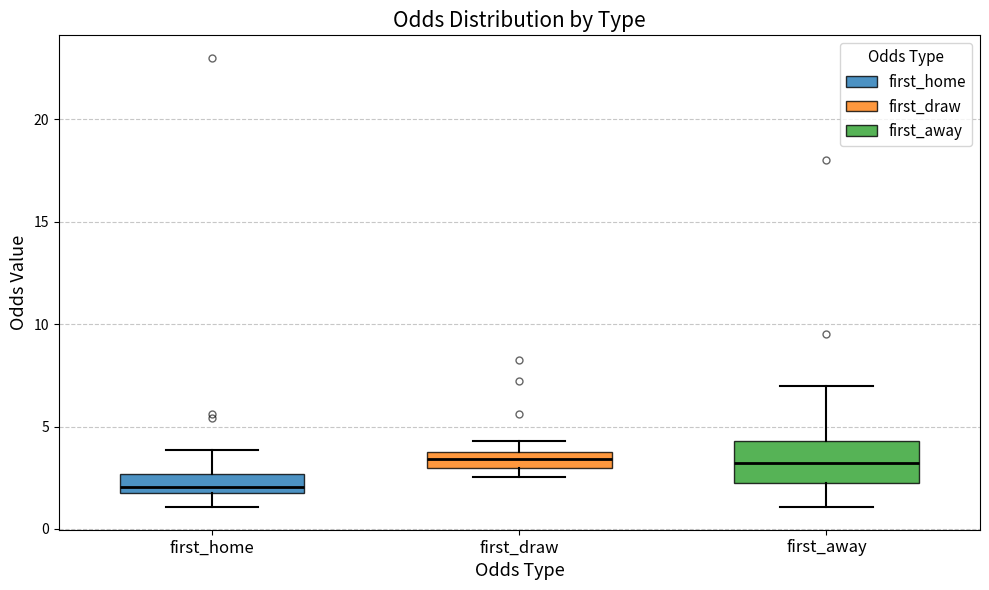

Reading left to right, read every box against the y-axis: the position of its median line, the range the box covers, and the ends of its whiskers. The values are not printed on the chart, so give them approximately, as read against the axis.

first_home: median 2.0, box 1.5 to 2.5, whiskers 1.0 to 4.0
first_draw: median 3.5 (inside the box), box 3.0 to 3.5, whiskers 2.5 to 4.5
first_away: median 3.0, box 2.0 to 4.5, whiskers 1.0 to 7.0